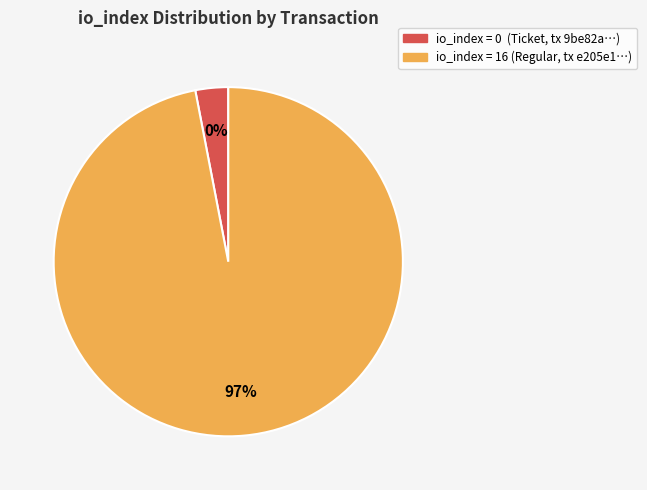

Which slice is the smallest?

io_index=0 (Ticket)